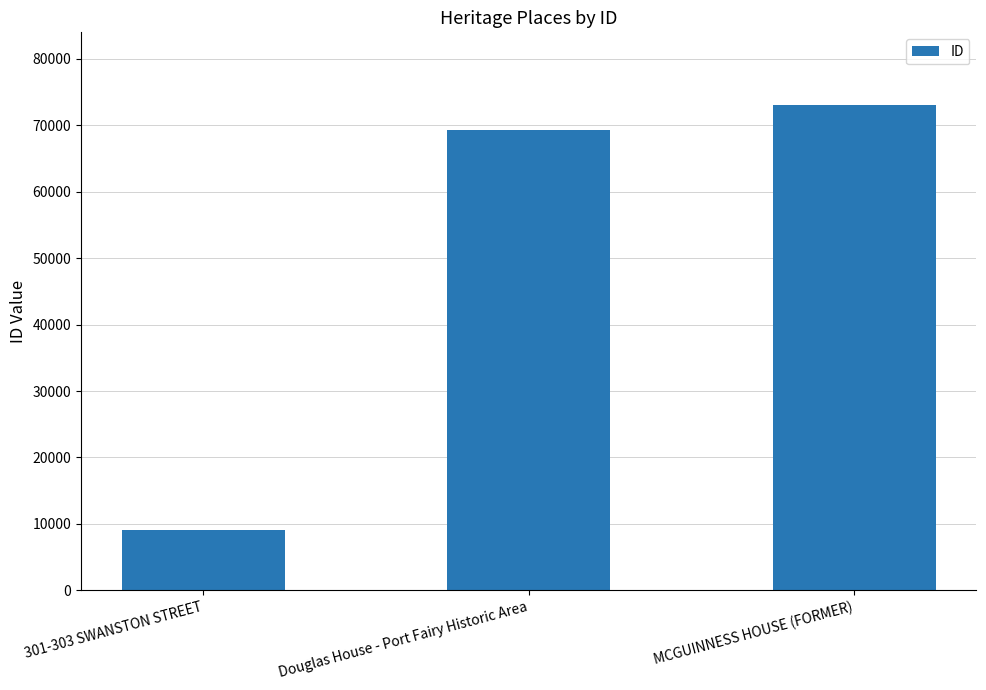

What is the sum of all values?

151481